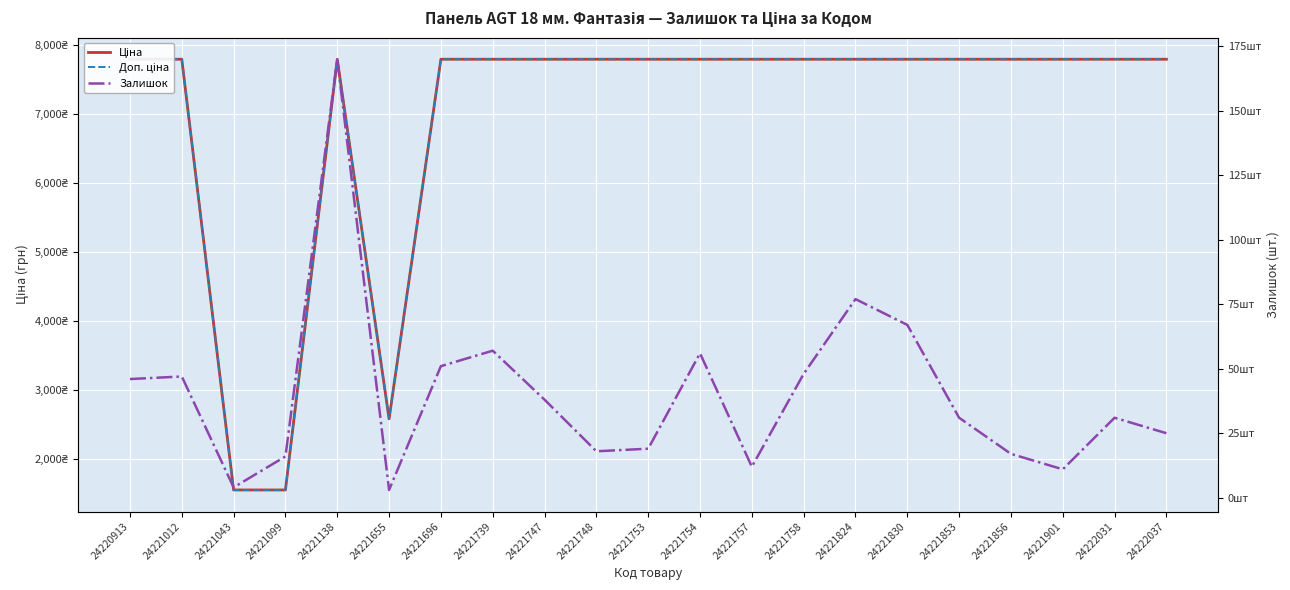

What are all the series names shown in the legend?

Ціна, Доп. ціна, Залишок